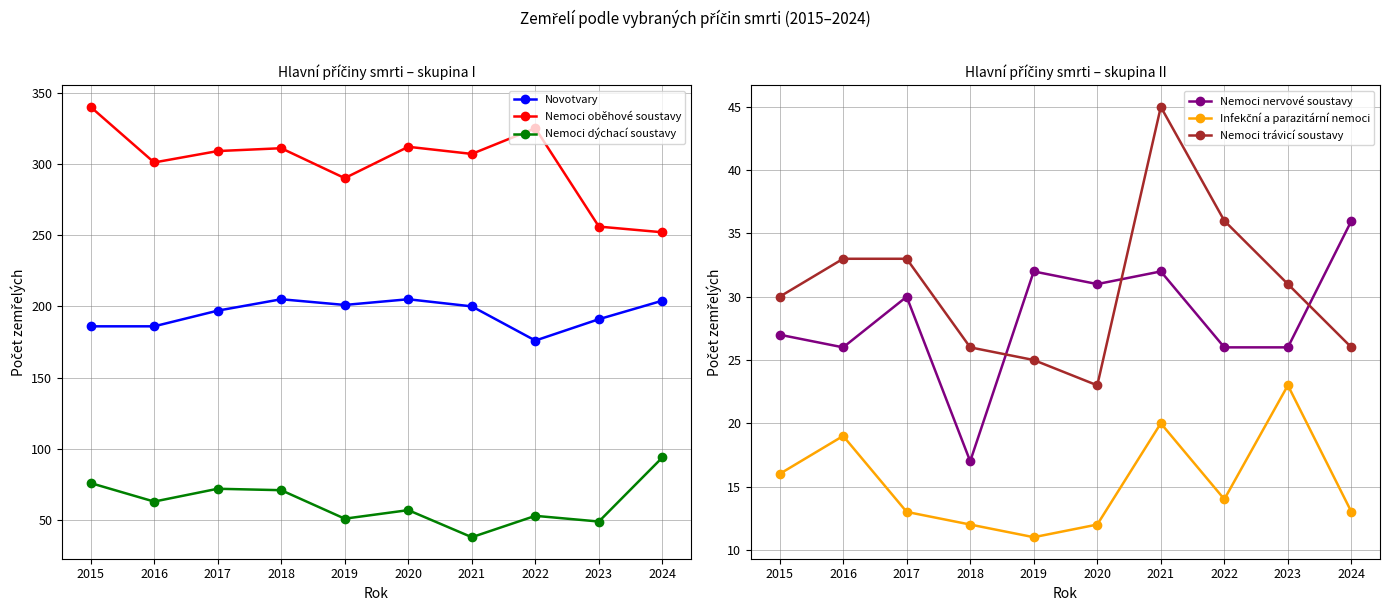

At which label does Nemoci oběhové soustavy first exceed 309?

2015